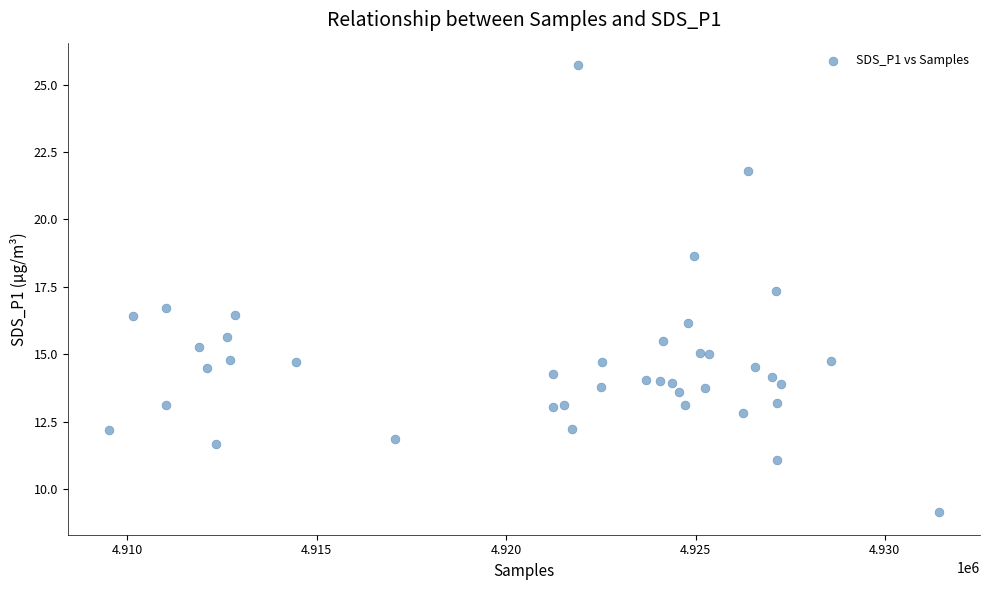

What is the range of X values (max minus min)?

21901.0